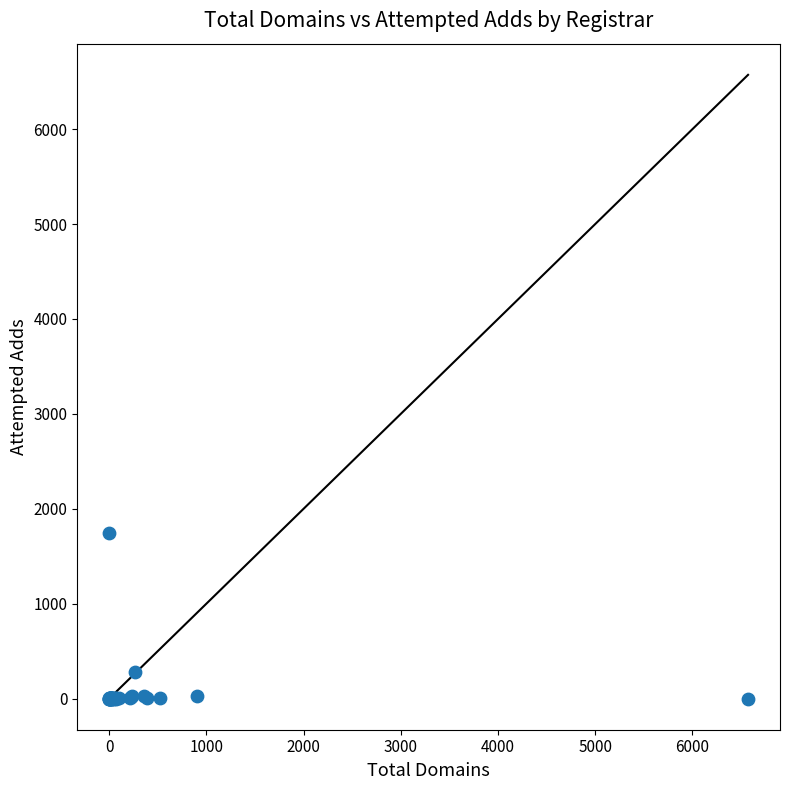

What Y value in the scatter plot is closest to 870?

276